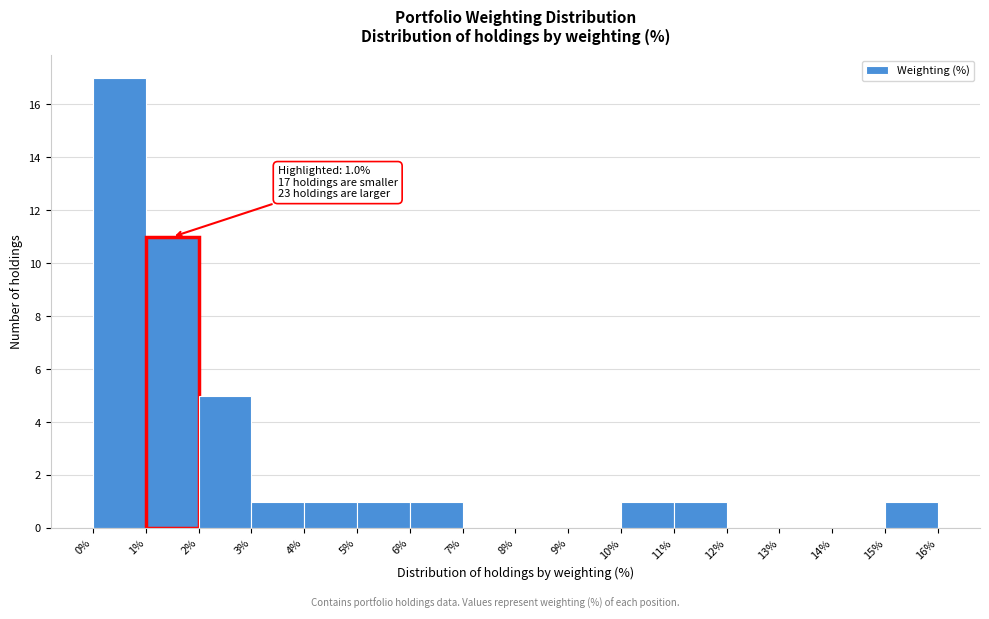

Over which range of the x-axis is the bar tallest?

0% to 1%